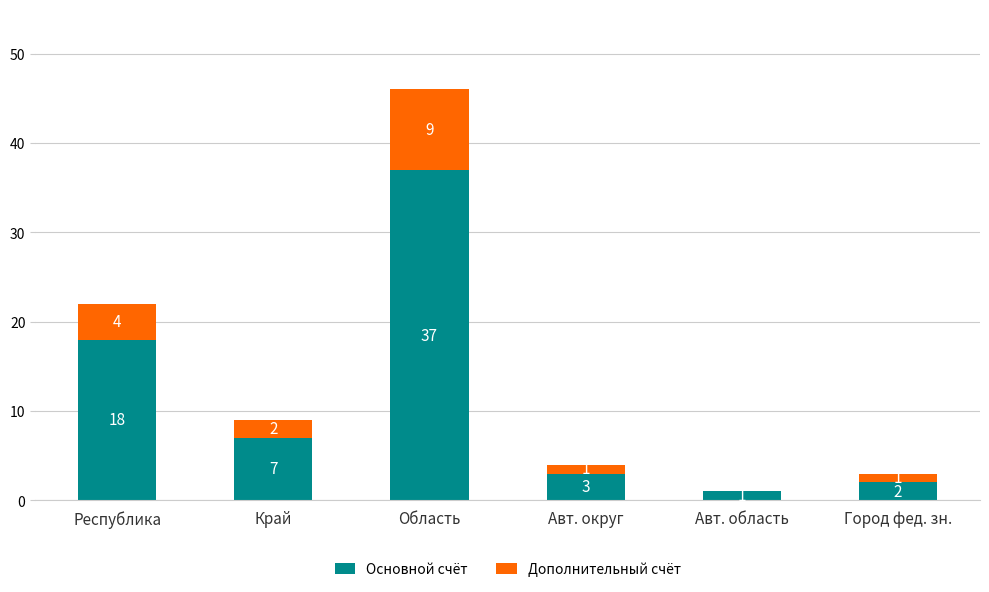

At which label is Основной счёт closest to 19?

Республика